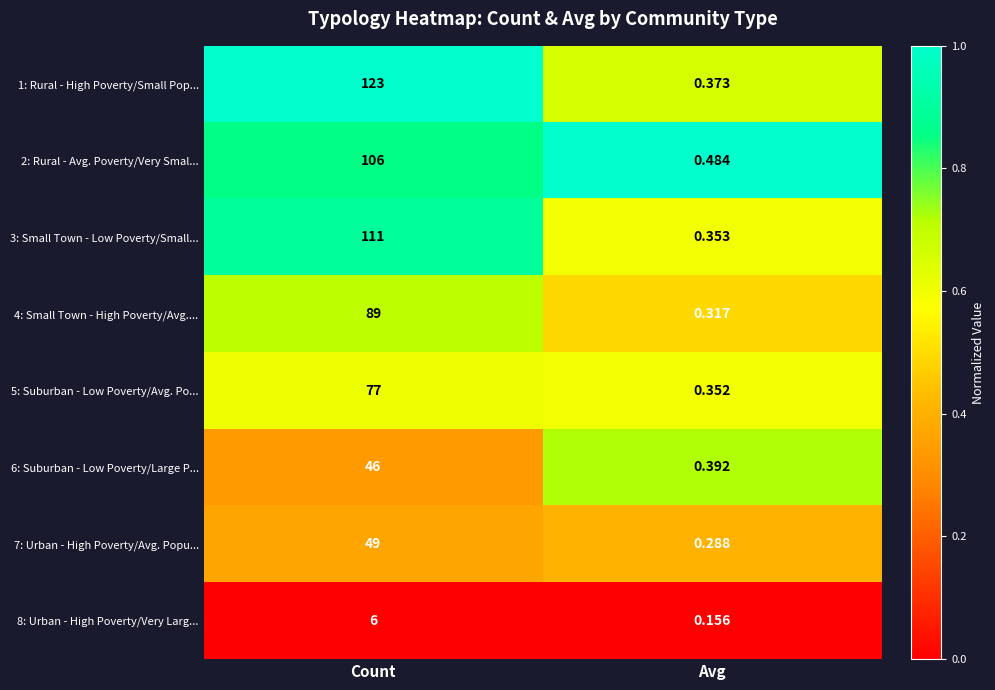

Where is 5: Suburban - Low Poverty/Avg. Po... nearest to the value 38?

Avg